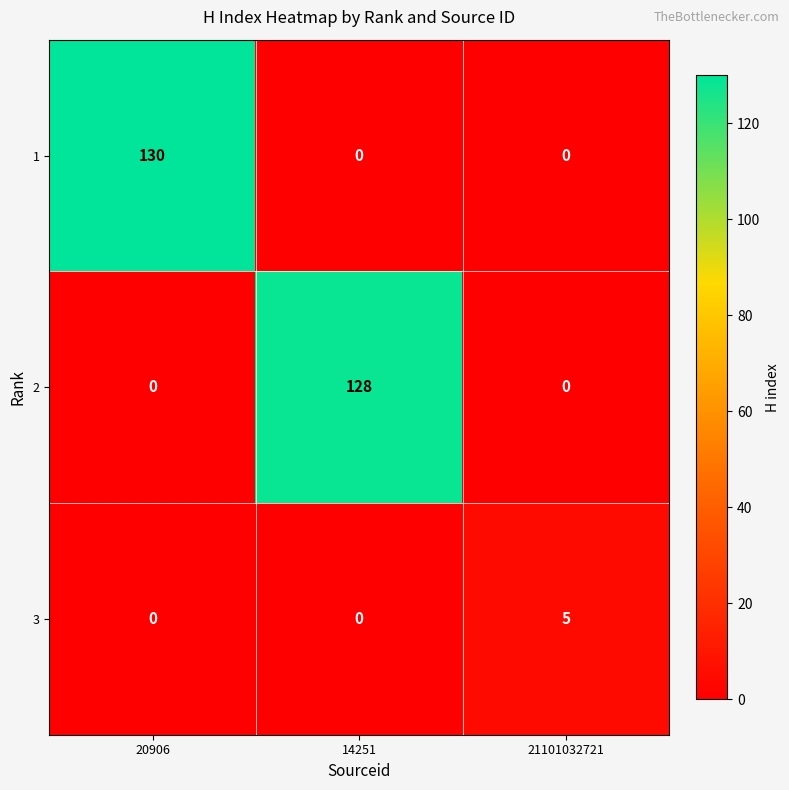

How many 1 values are between 0 and 130?

3